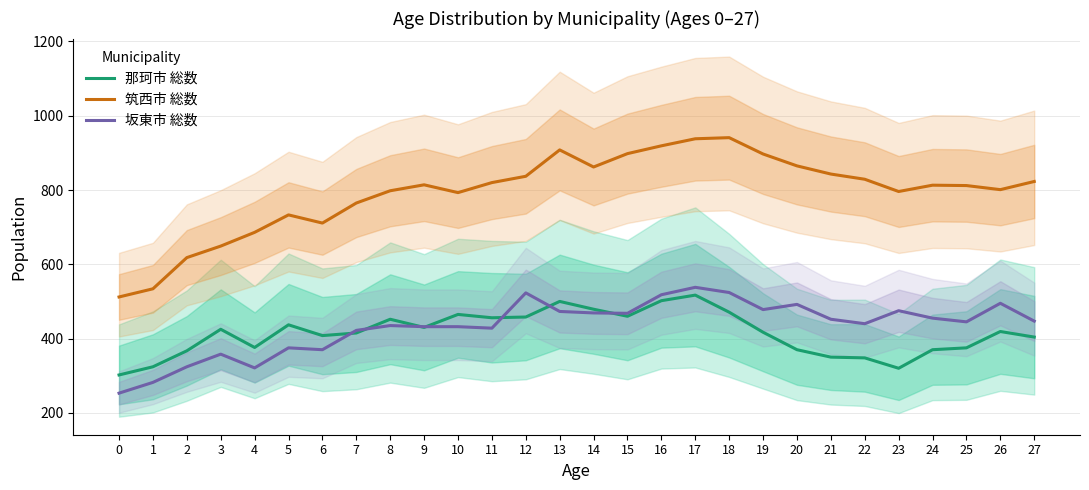

What is the approximate value of 那珂市 総数 at 7?

415